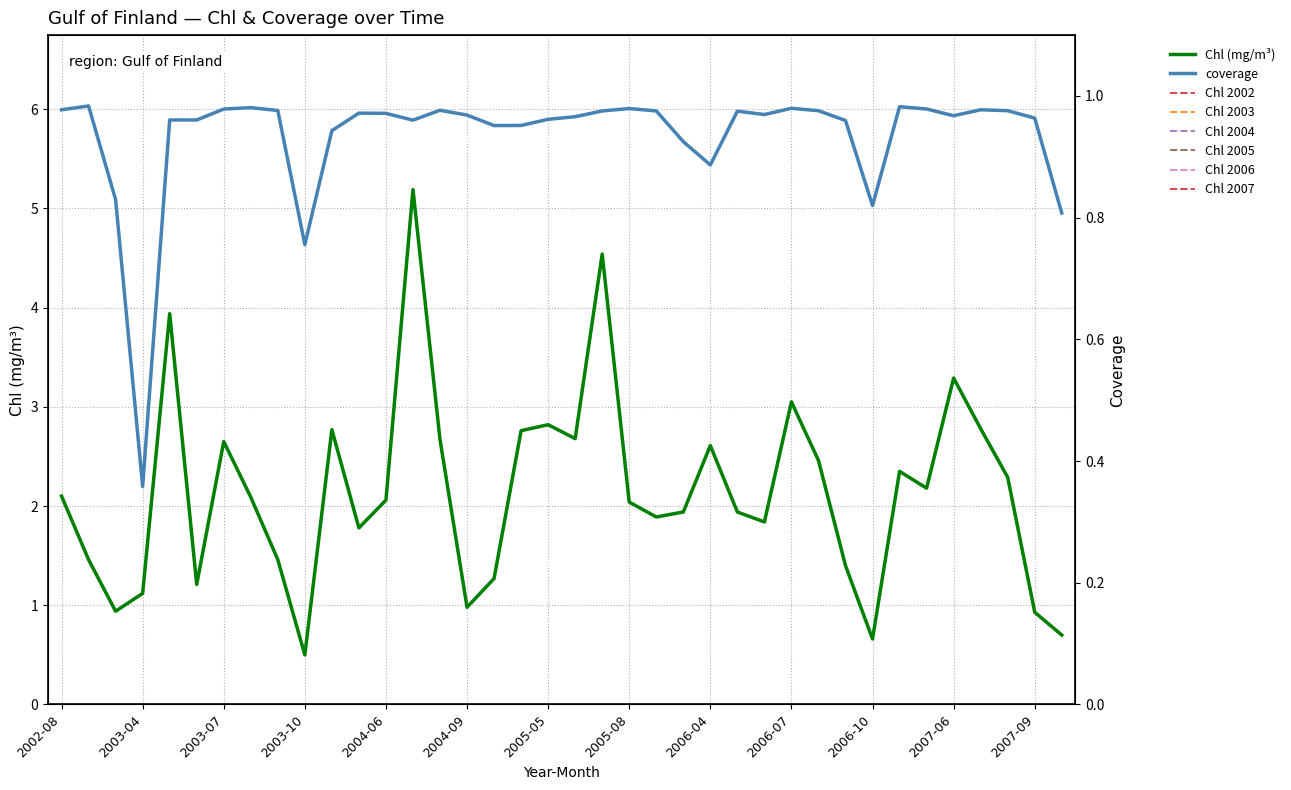

The Chl (mg/m³) series shows 1.9 at 2006-07. True or false?

False